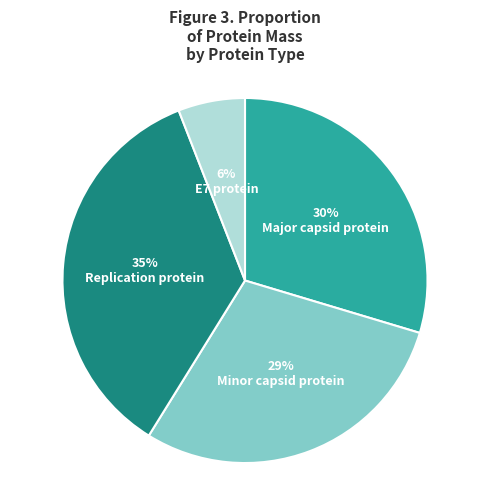

The Major capsid protein slice represents 30% of the pie. True or false?

True